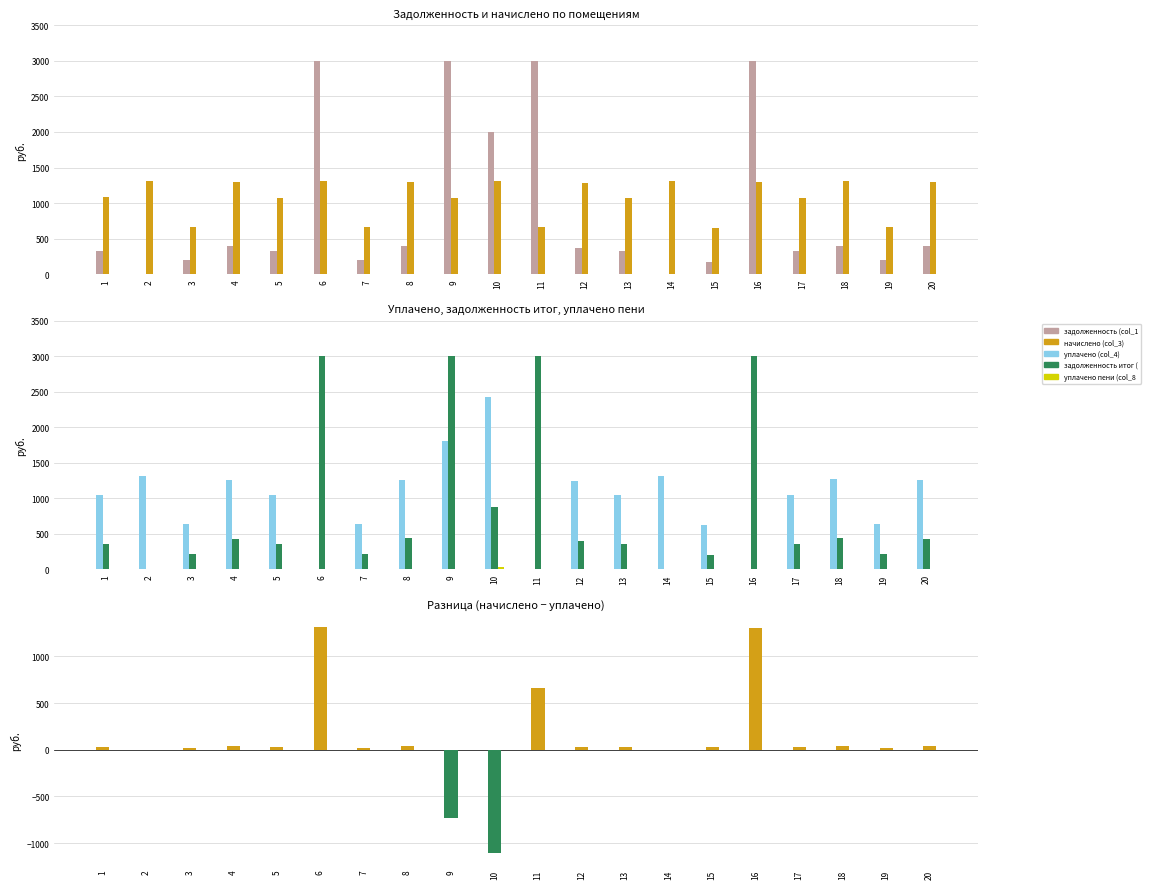

Between 1 and 17, which is larger?

1